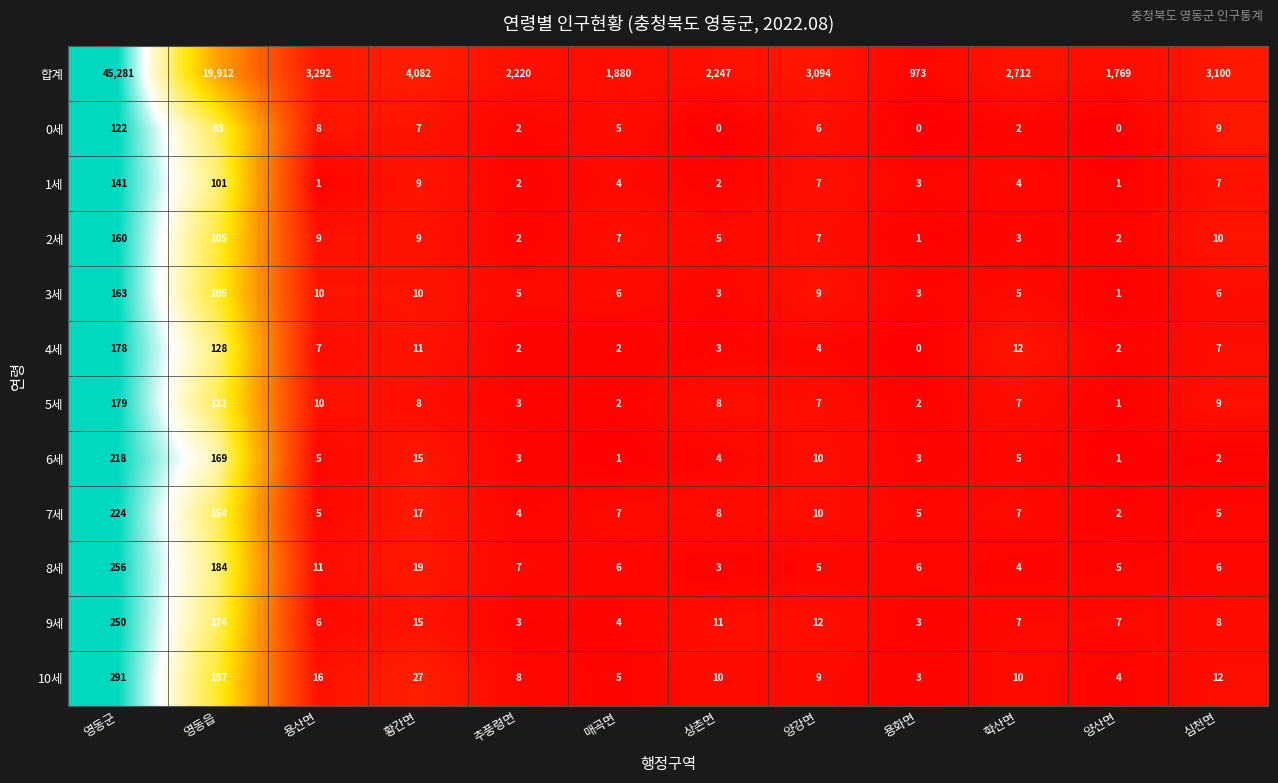

Is it true that 합계 equals 3094 at 양강면?

True